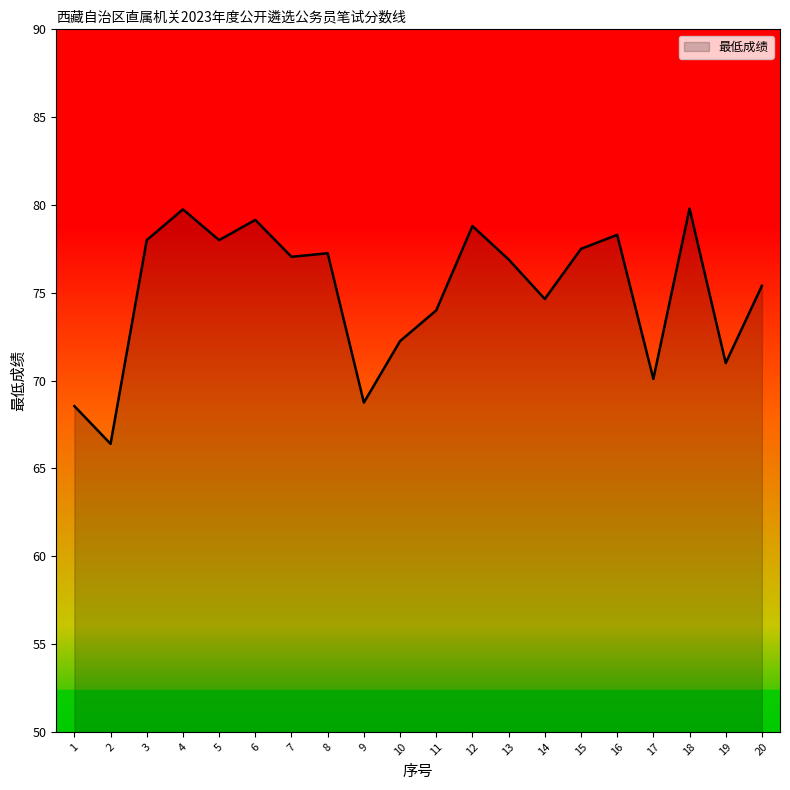

What is the difference between the values at 7 and 4?

2.7